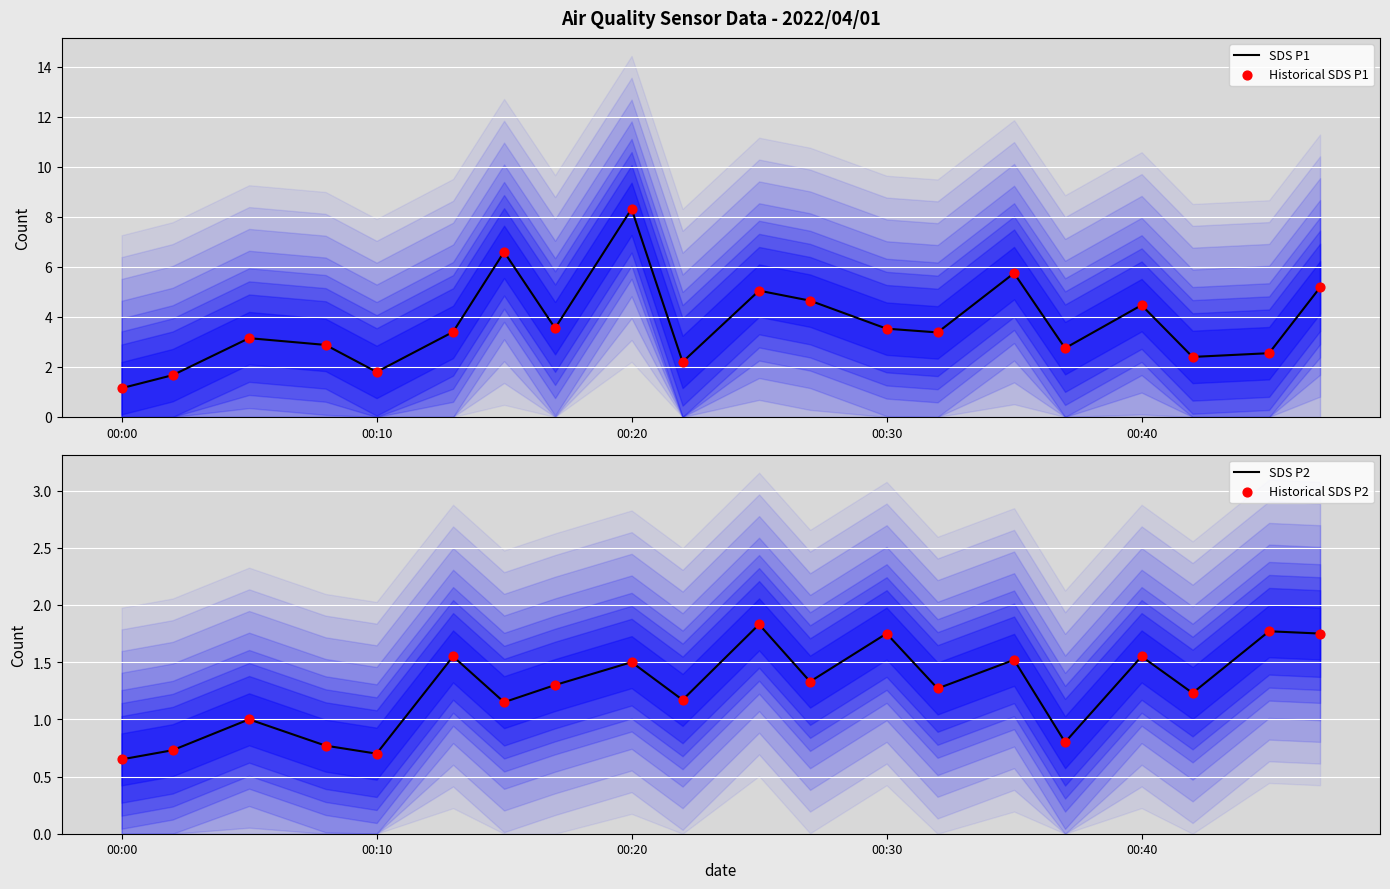

Which series contains the highest Y value?

SDS P1